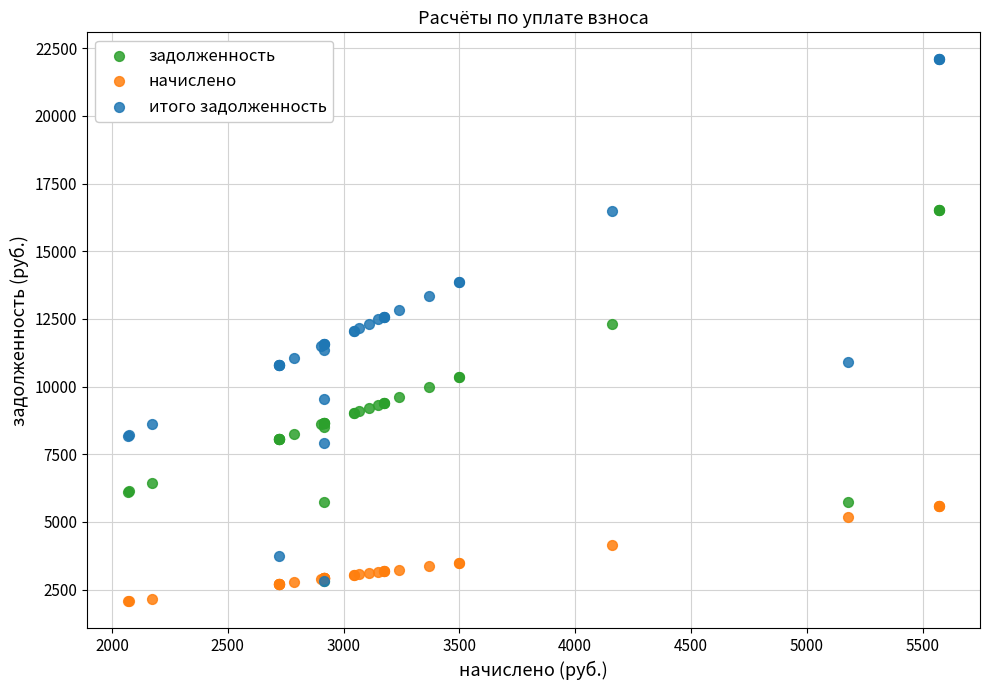

Which series contains the lowest Y value?

начислено